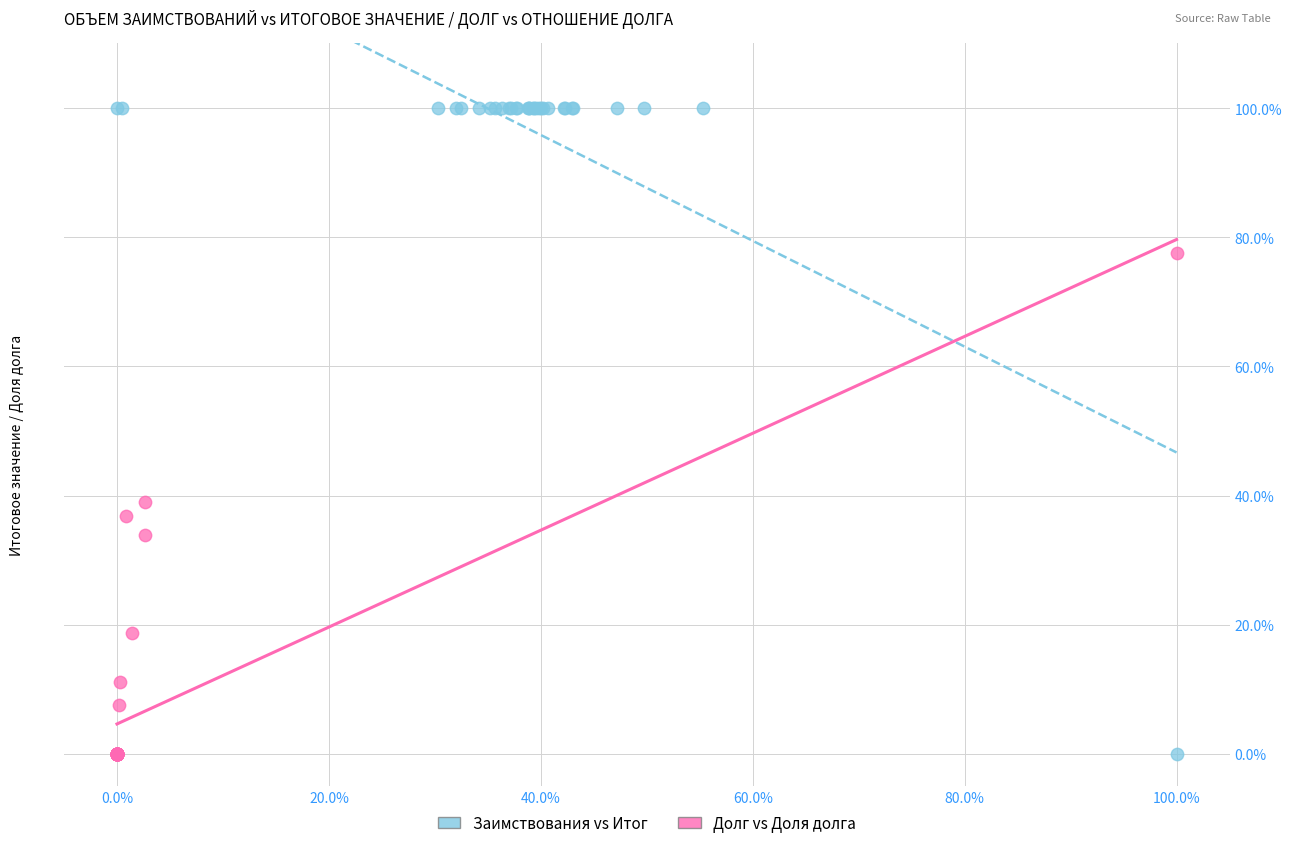

What are all the series names shown in the legend?

Заимствования vs Итог, Долг vs Доля долга